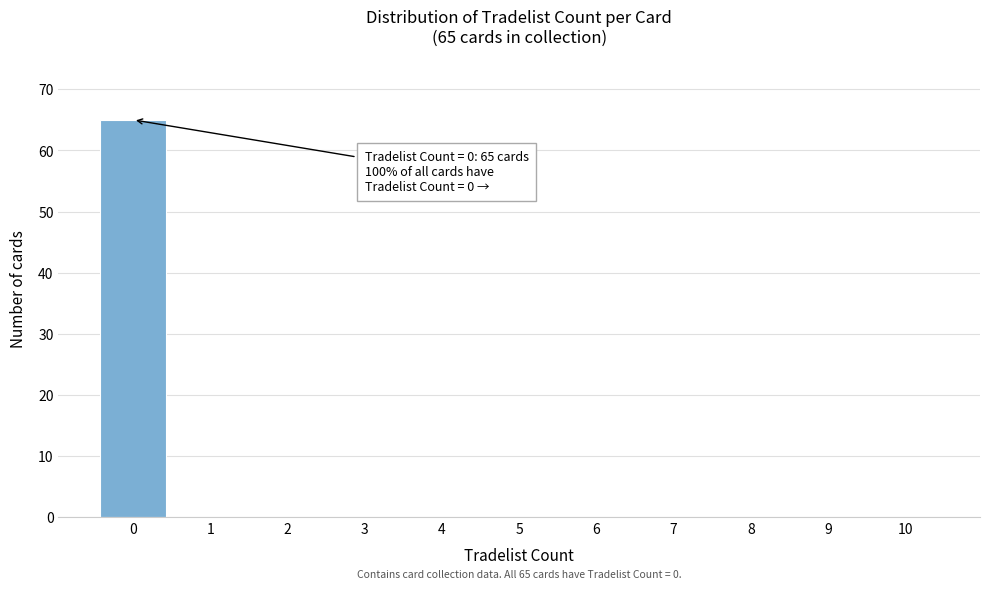

Reading left to right, extract all data points from this chart.

0=65	1=0	2=0	3=0	4=0	5=0	6=0	7=0	8=0	9=0	10=0